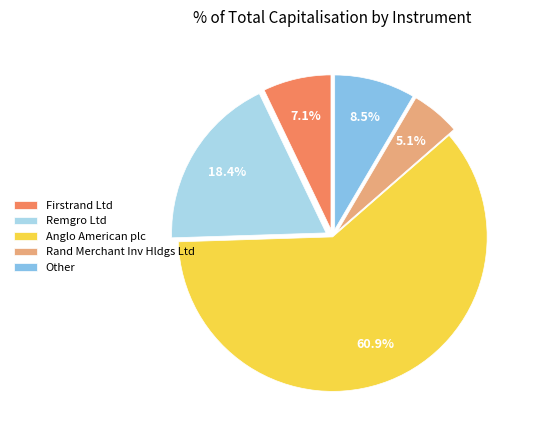

Count the number of slices in the pie.

5